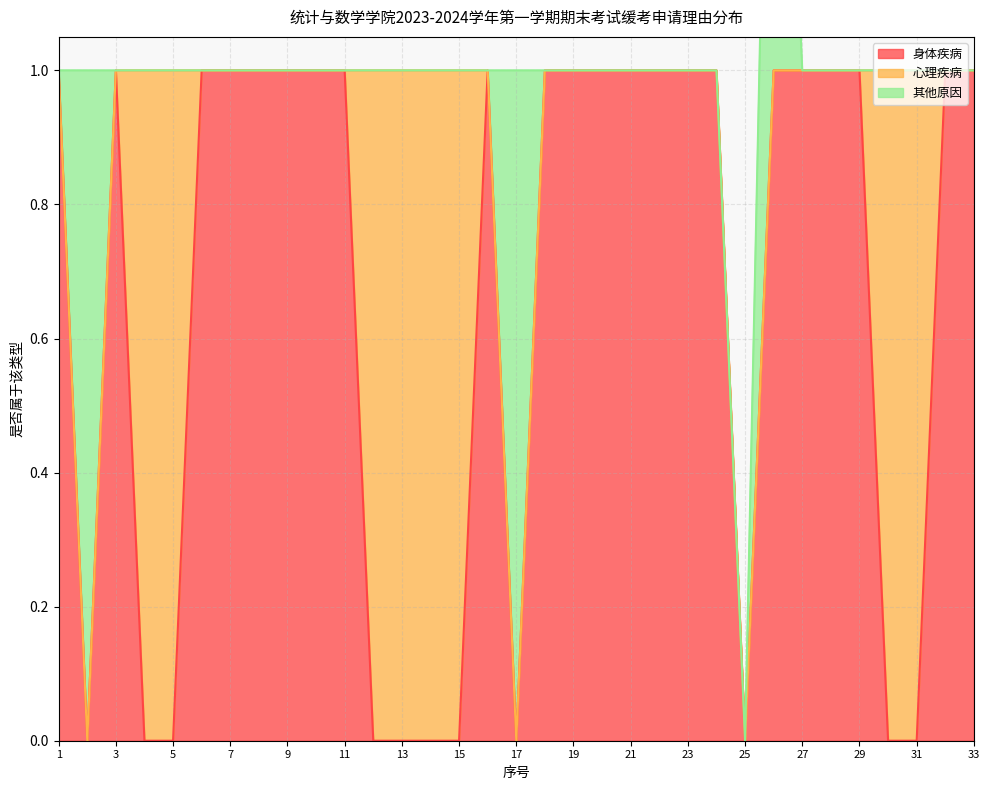

Reading left to right, extract all data points from this chart.

身体疾病: 1	0	1	0	0	1	1	1	1	1	1	0	0	0	0	1	0	1	1	1	1	1	1	1	0	1	1	1	1	0	0	1	1
心理疾病: 0	0	0	1	1	0	0	0	0	0	0	1	1	1	1	0	0	0	0	0	0	0	0	0	0	0	0	0	0	1	1	0	0
其他原因: 0	1	0	0	0	0	0	0	0	0	0	0	0	0	0	0	1	0	0	0	0	0	0	0	0	1	0	0	0	0	0	0	0